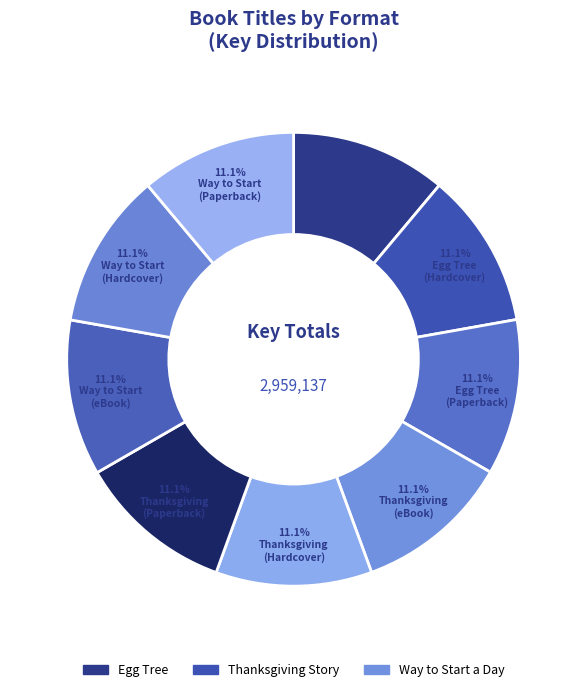

Count the number of slices in the pie.

9